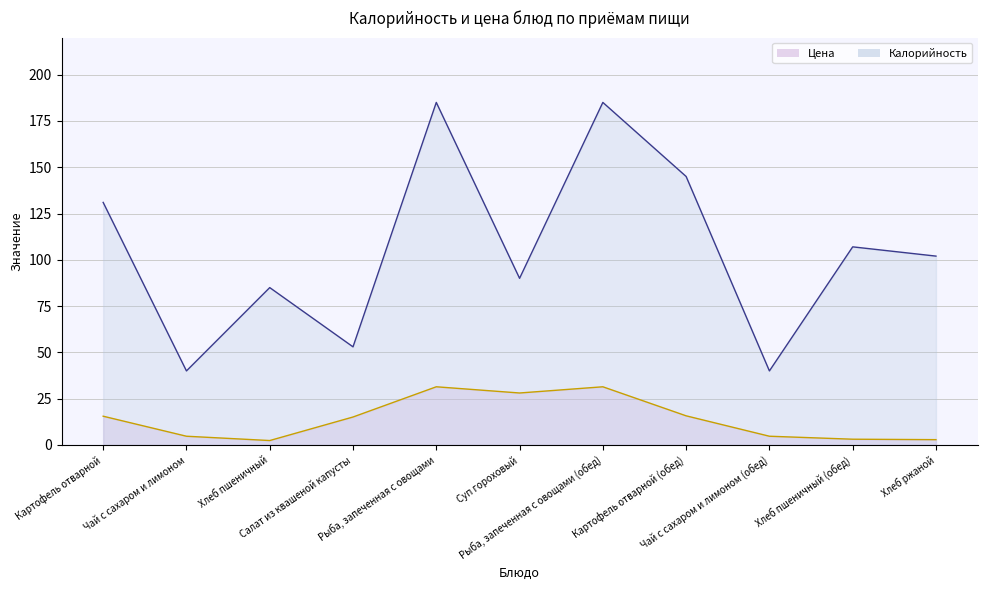

In Цена, how many points are higher than both neighbors (excluding endpoints)?

2